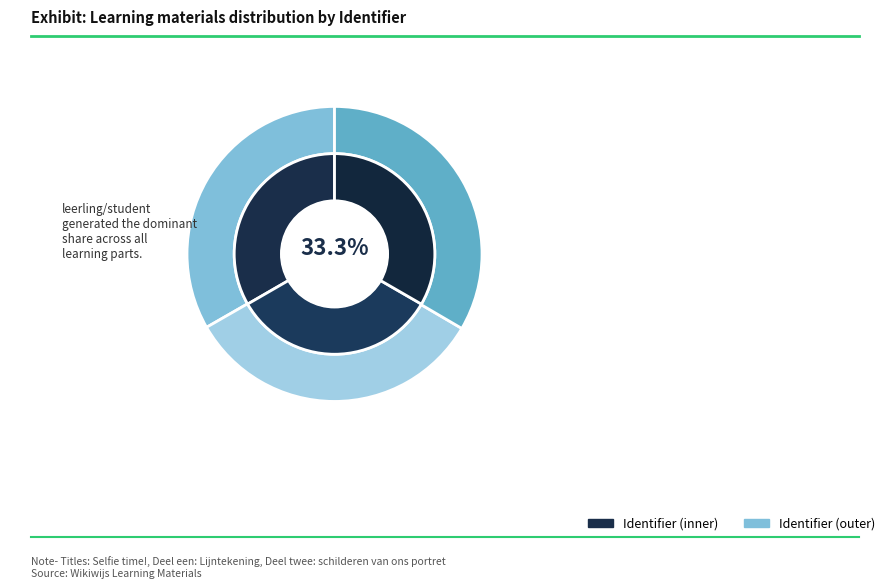

Is Deel twee: schilderen van ons portret the majority of the pie?

No